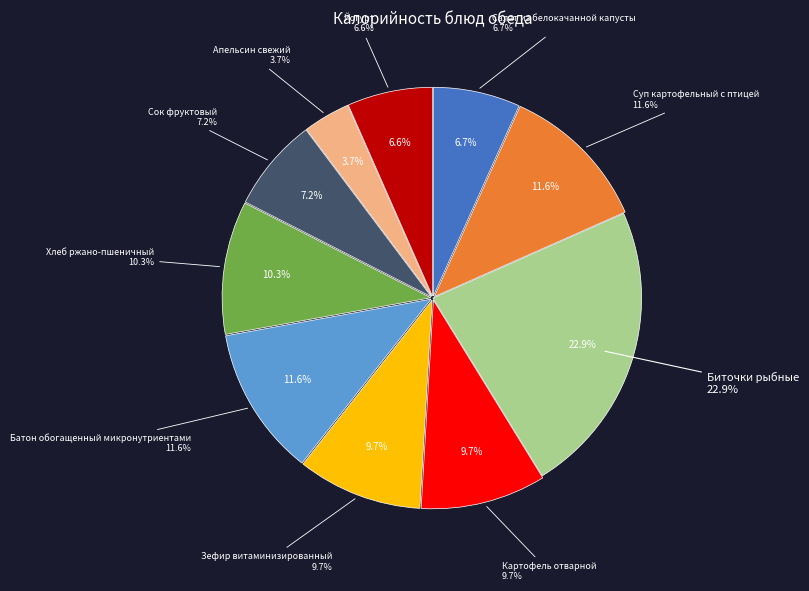

Rank the categories by value from lowest to highest.

Апельсин свежий, Йогурт, Салат из белокачанной капусты, Сок фруктовый, Зефир витаминизированный, Картофель отварной, Хлеб ржано-пшеничный, Батон обогащенный микронутриентами, Суп картофельный с птицей, Биточки рыбные